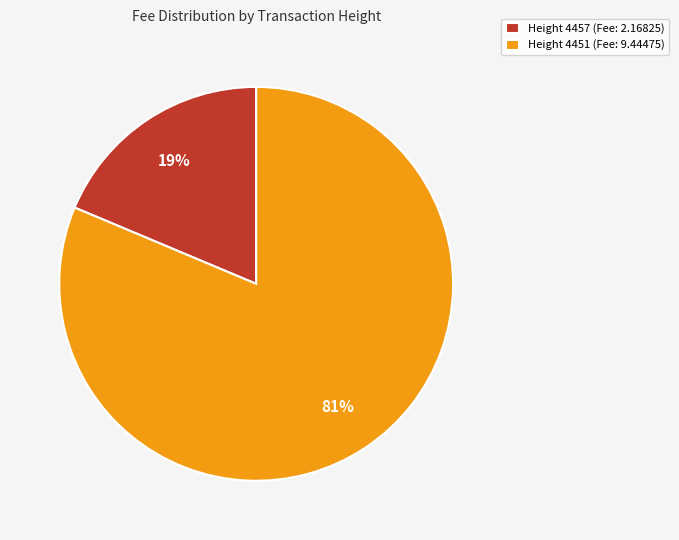

To the nearest percent, what is the average slice percentage?

50%